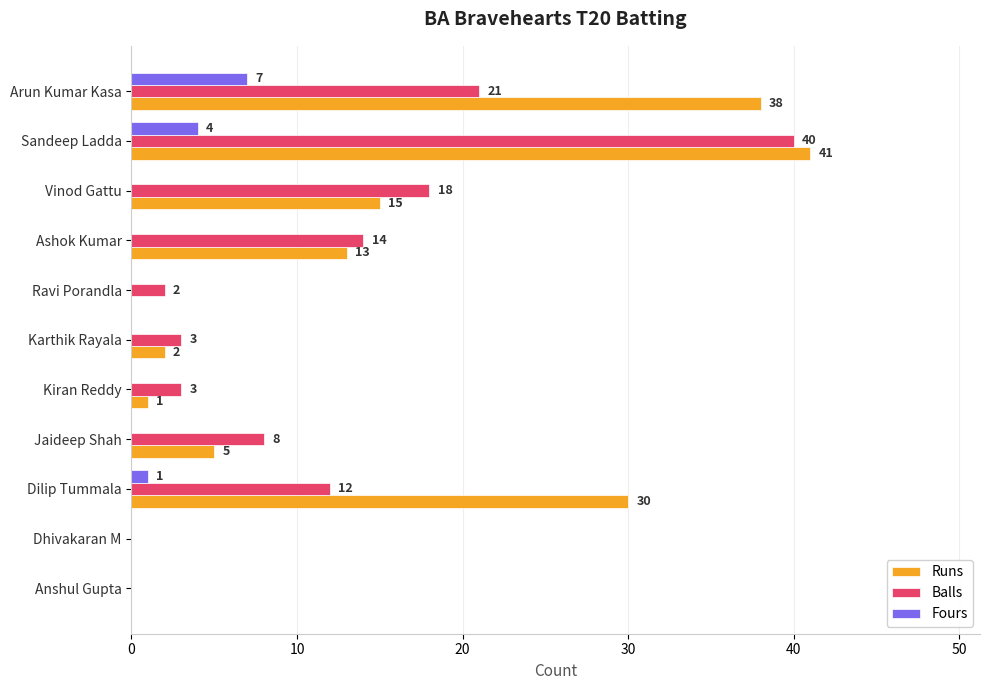

What are all the series names shown in the legend?

Runs, Balls, Fours